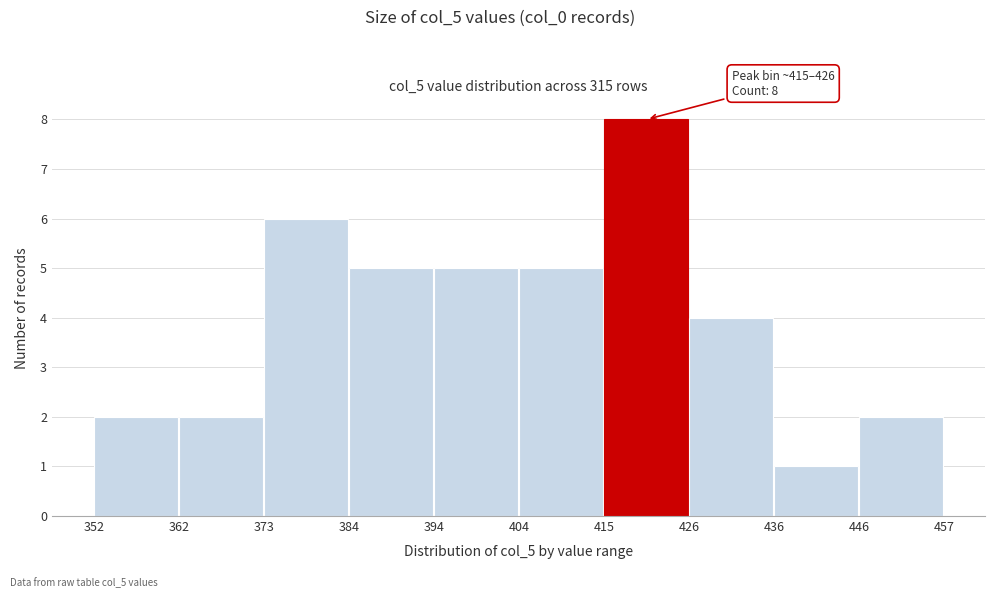

Which range on the x-axis has the tallest bar?

415 to 426